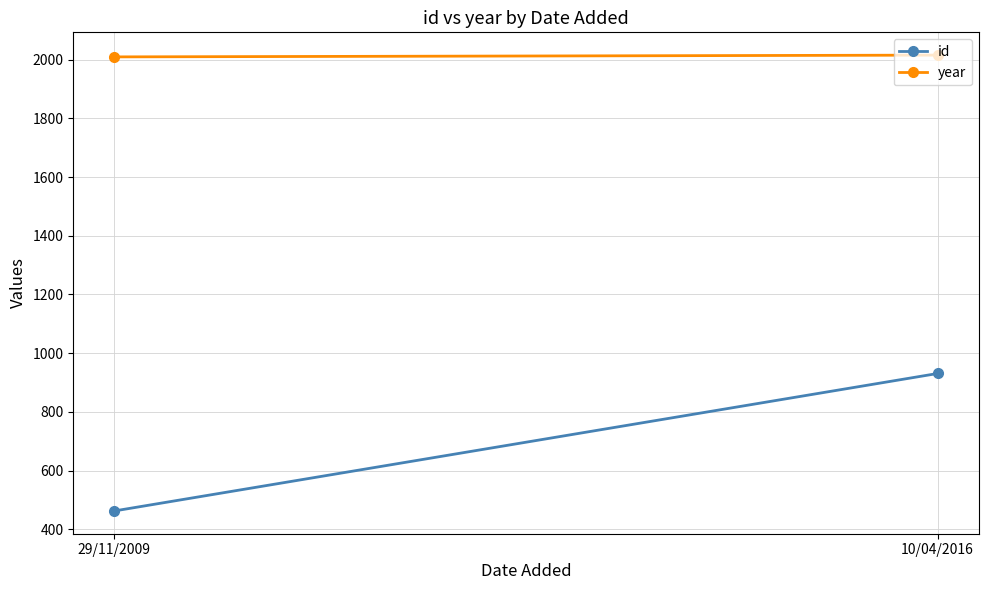

What is the sum of the year values at 10/04/2016 and 29/11/2009?

4024